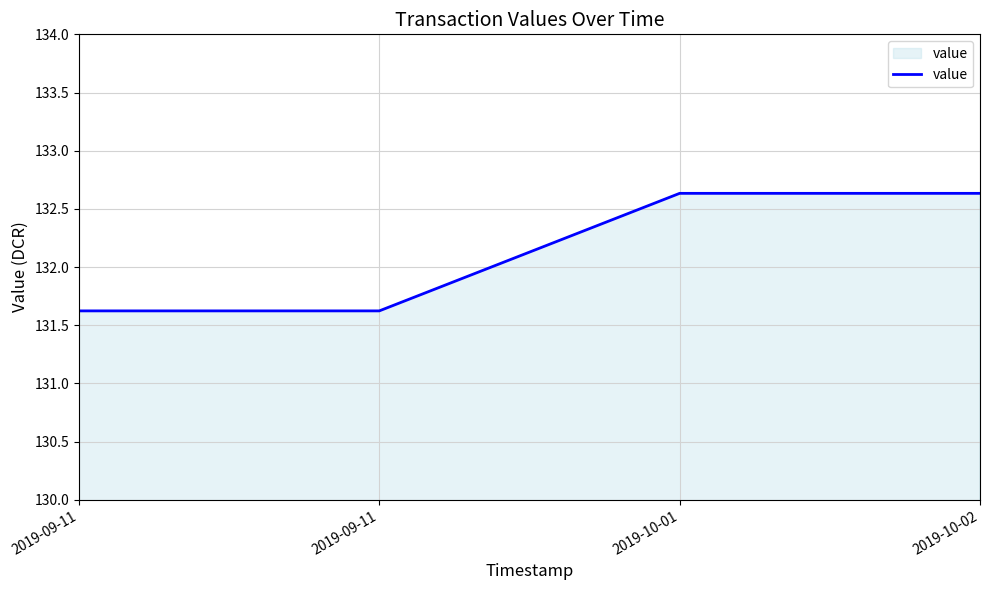

Rank the categories by value from lowest to highest.

2019-09-11, 2019-09-11, 2019-10-01, 2019-10-02